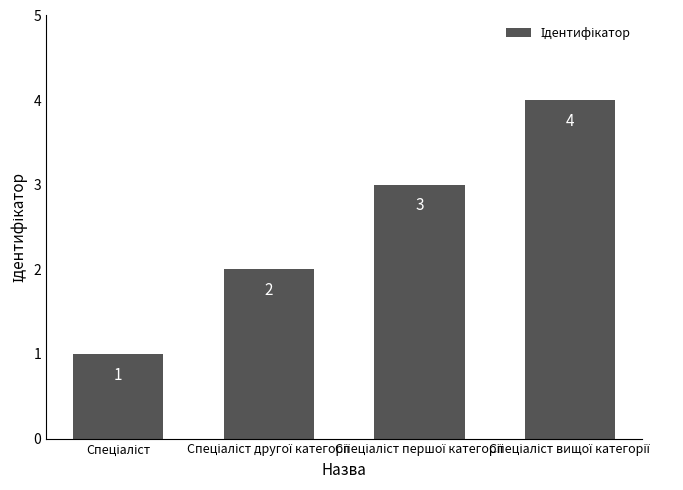

What is the smallest value displayed?

1